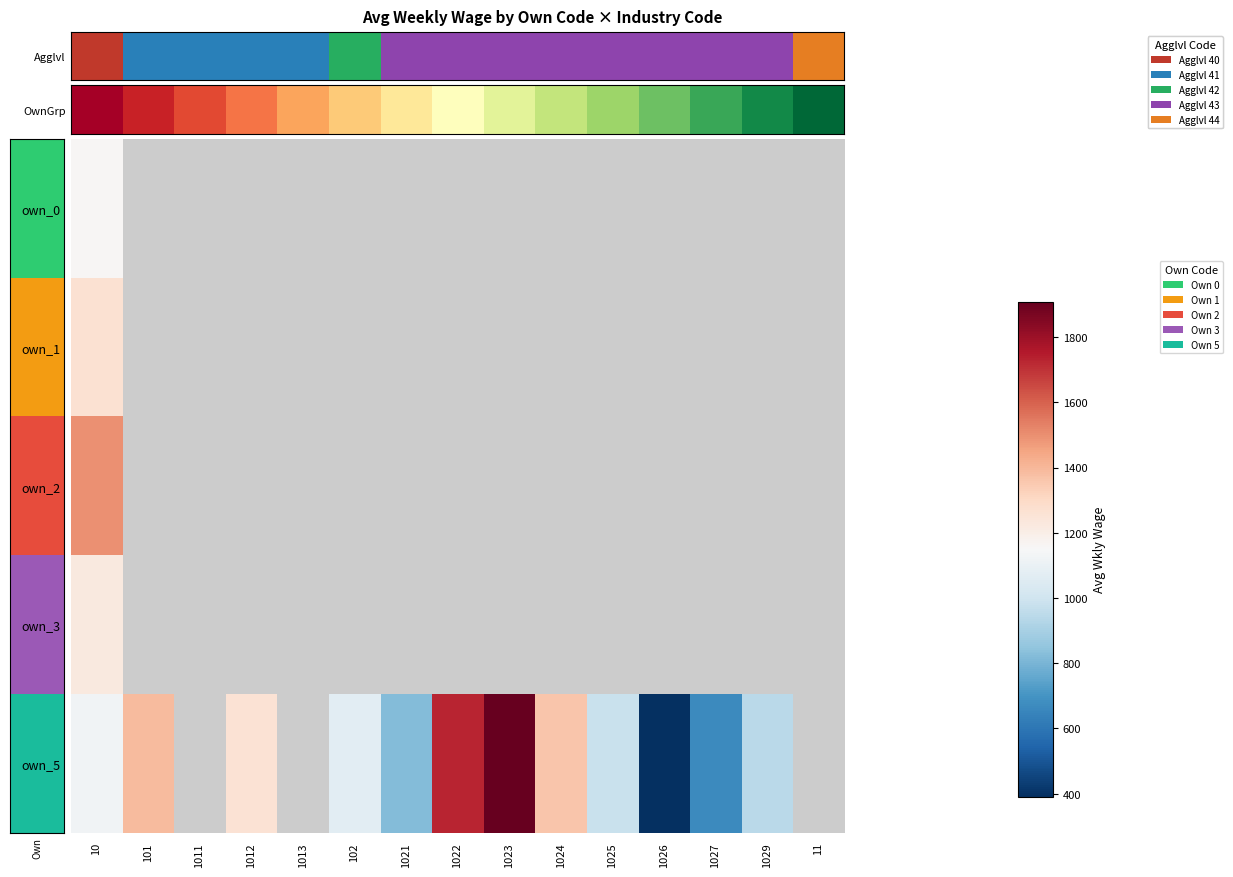

What is the difference between the maximum and minimum values in the own_5 series?

1518.0